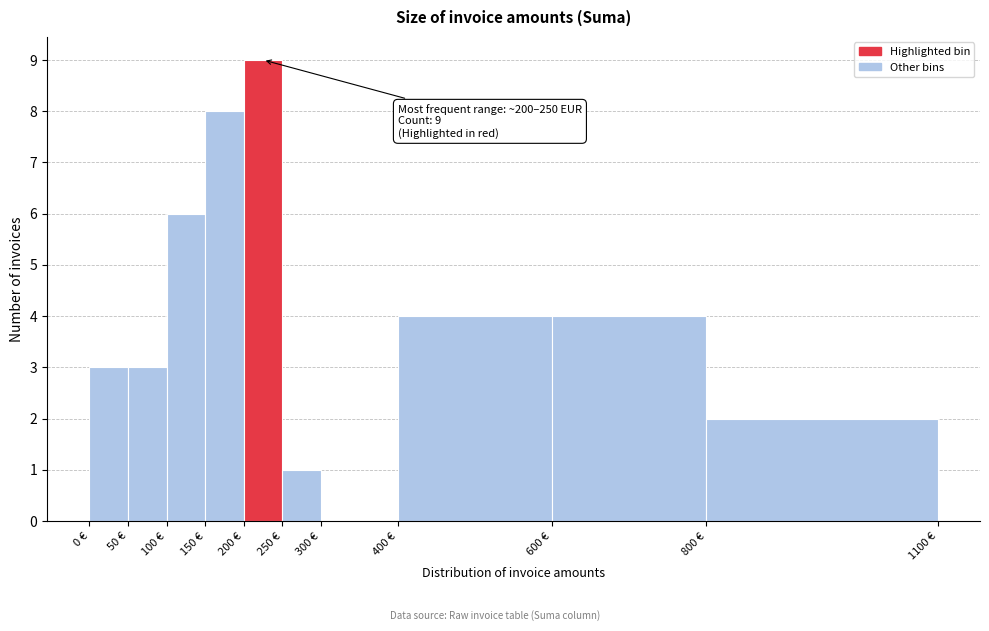

Over which range of the x-axis is the bar tallest?

200 to 250